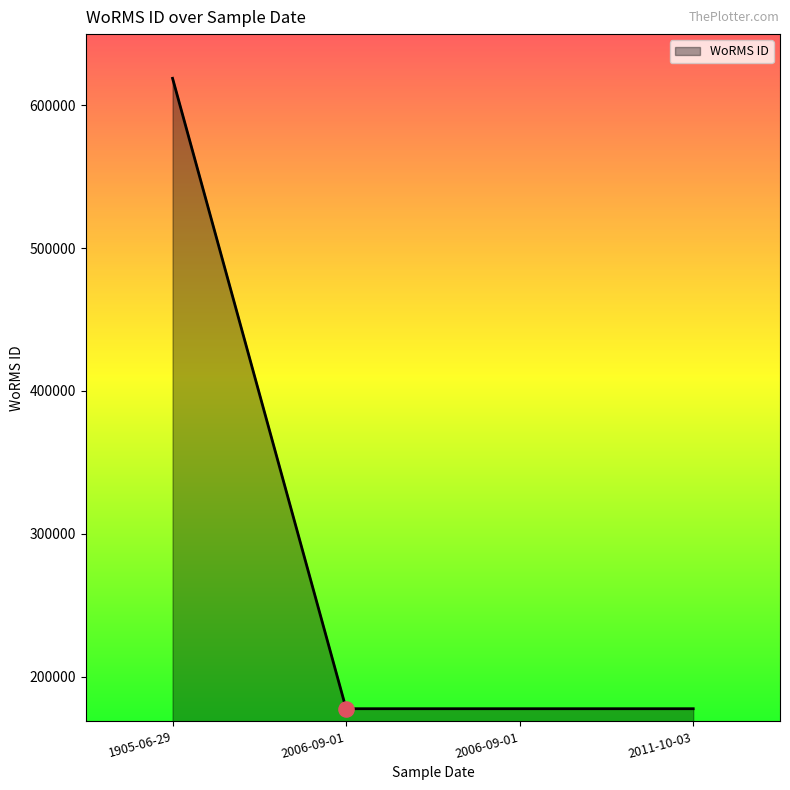

What is the ratio of the value at 2006-09-01 to the value at 1905-06-29?

0.3